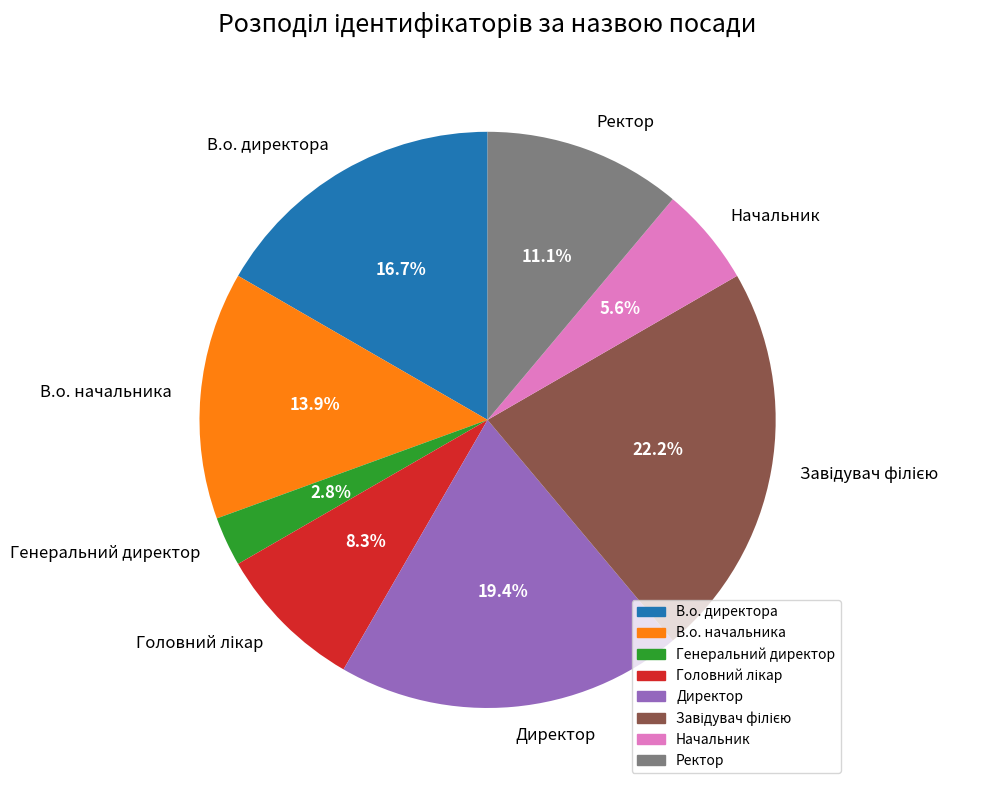

How many segments does this pie chart have?

8